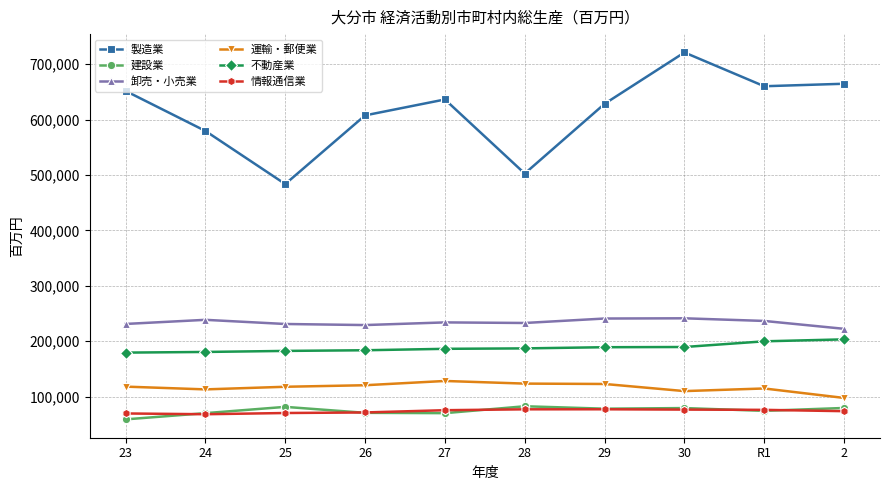

What is the difference between the second highest and second lowest values in the 建設業 series?

11349